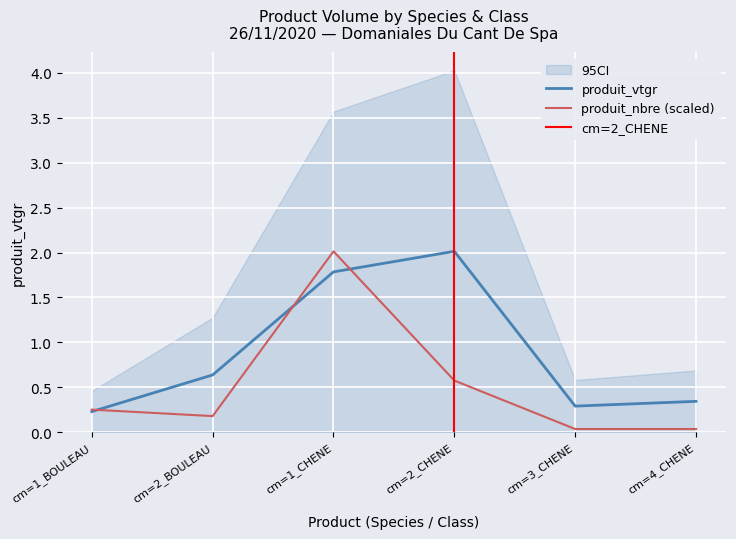

How many lines are shown in the chart?

2